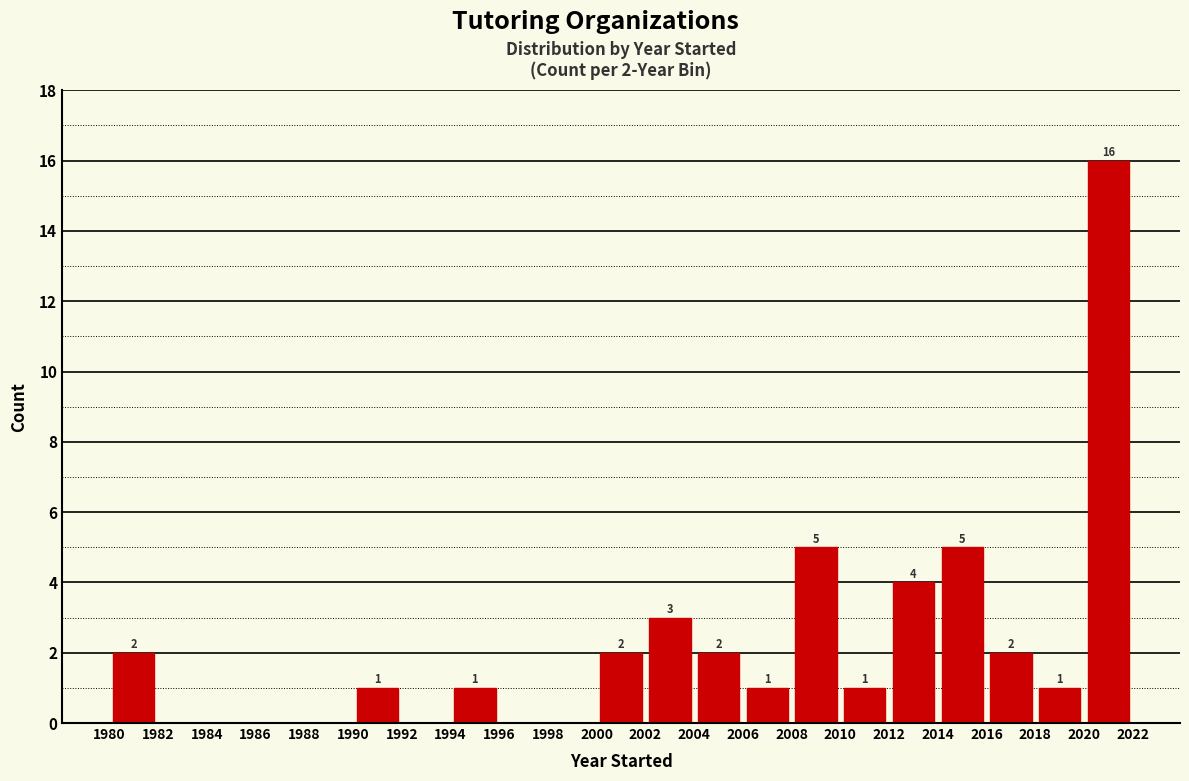

Which range on the x-axis has the tallest bar?

2020 to 2022